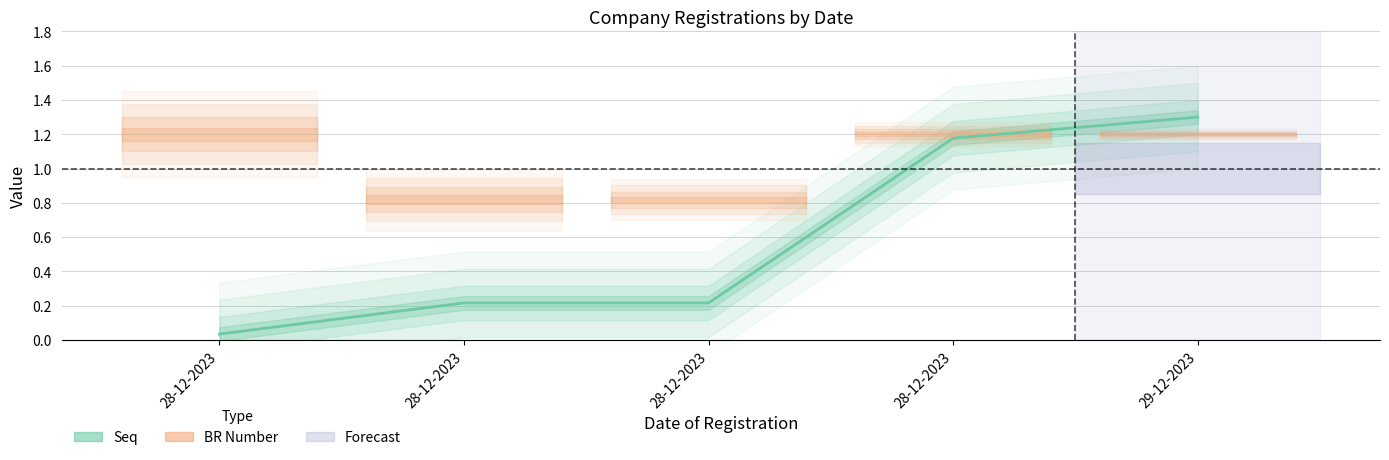

At 29-12-2023, list the series in order from smallest to largest.

BR Number, Seq